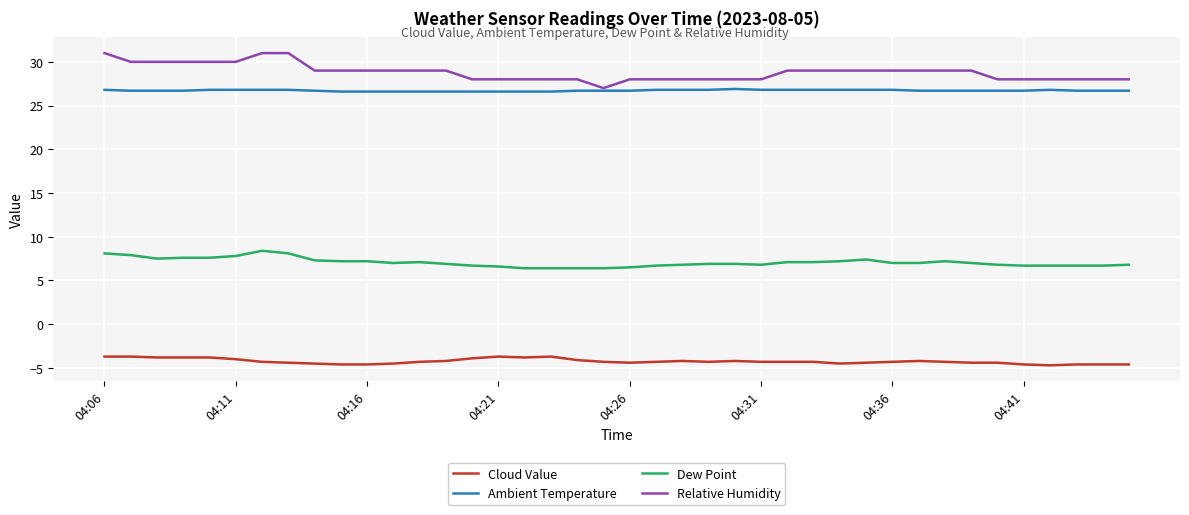

Which series has the widest spread of values?

Relative Humidity